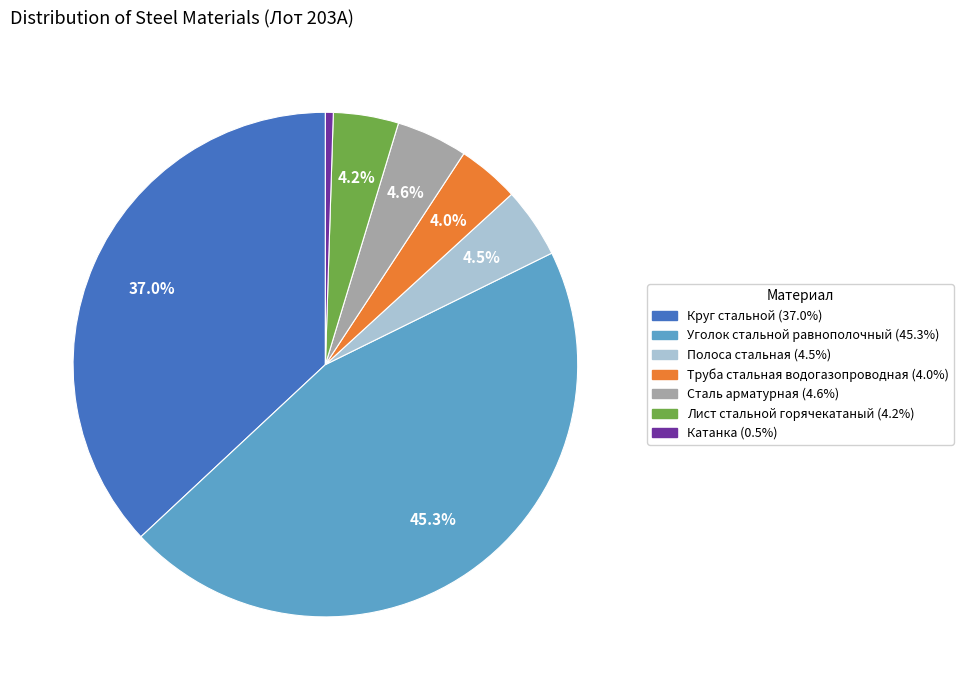

Which has a higher value, Катанка or Труба стальная водогазопроводная?

Труба стальная водогазопроводная